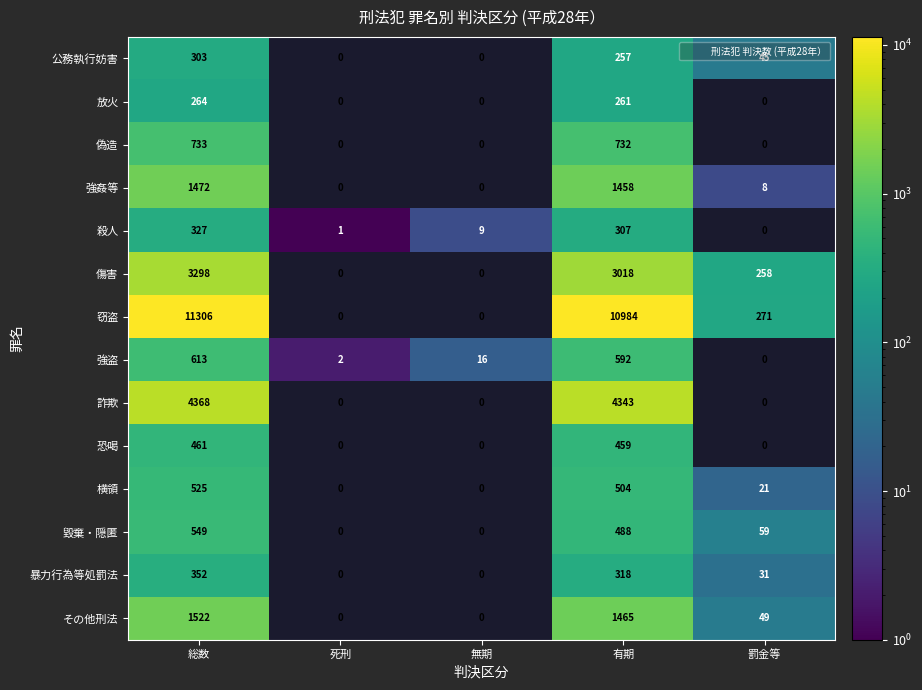

True or false: 毀棄・隠匿 has a value of 30 at 罰金等.

False